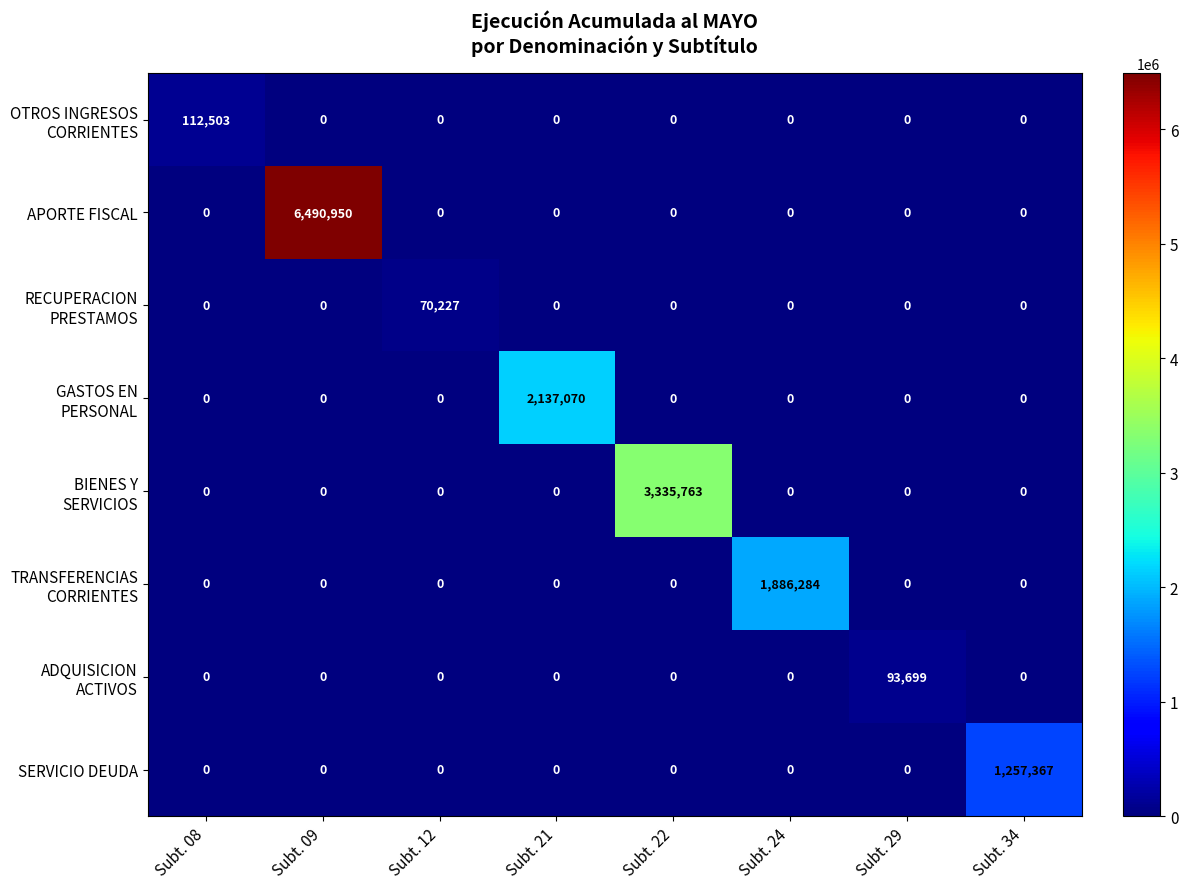

True or false: APORTE FISCAL has a value of -3831917 at Subt. 21.

False